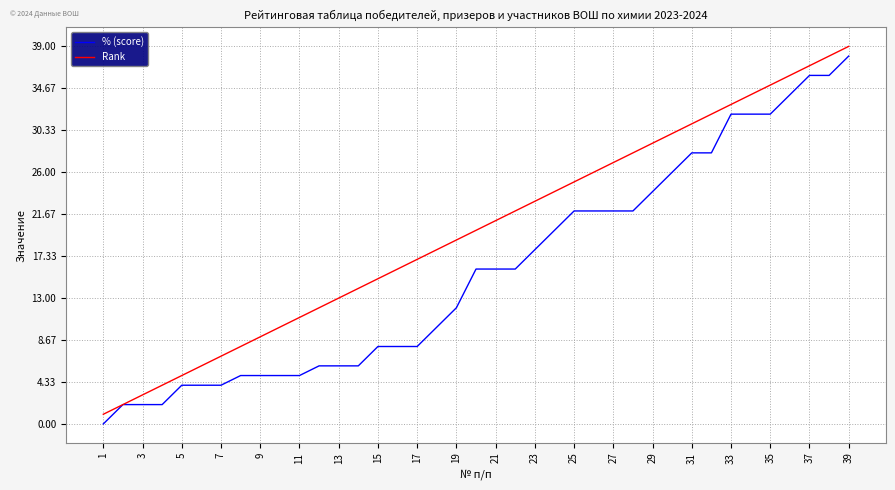

Which series has the largest total across all categories?

Rank